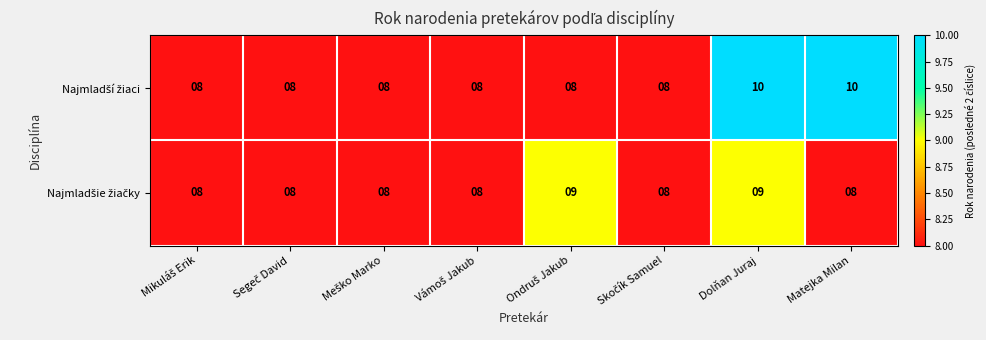

At which category is the sum across all series the highest?

Dolňan Juraj